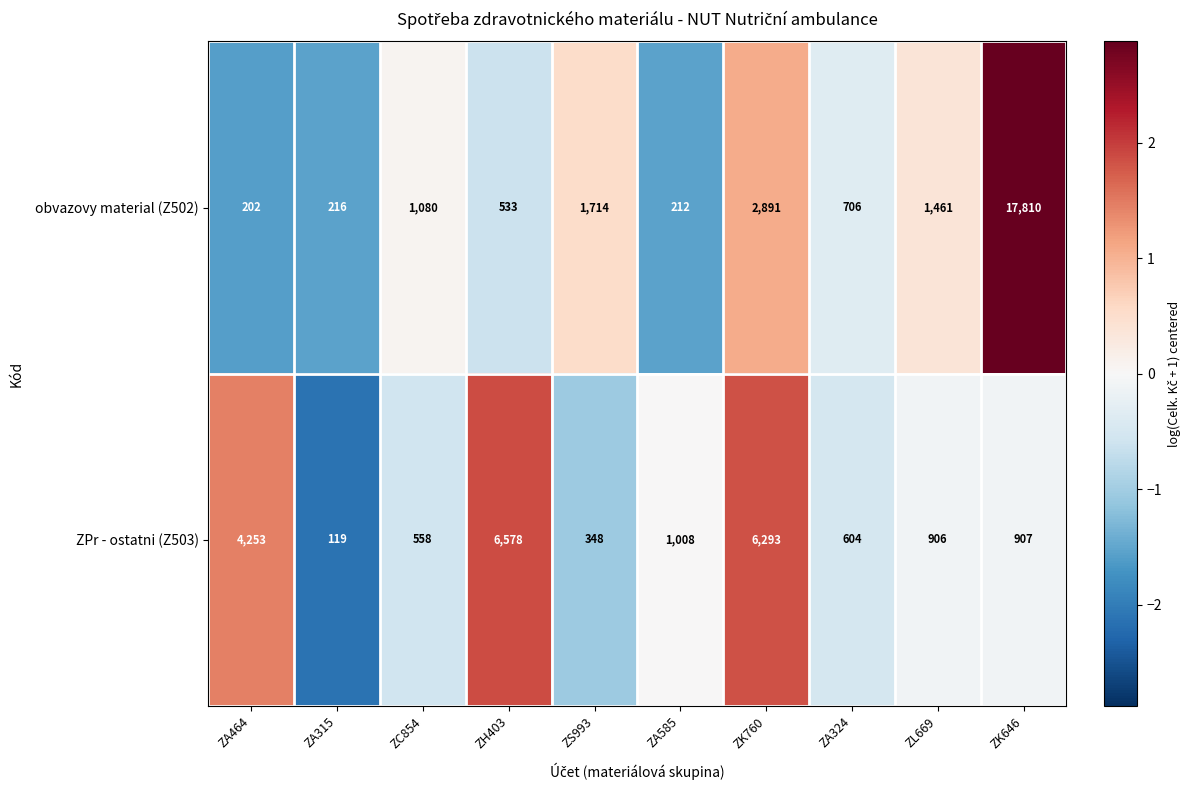

Where is obvazovy material (Z502) nearest to the value 9006?

ZK760